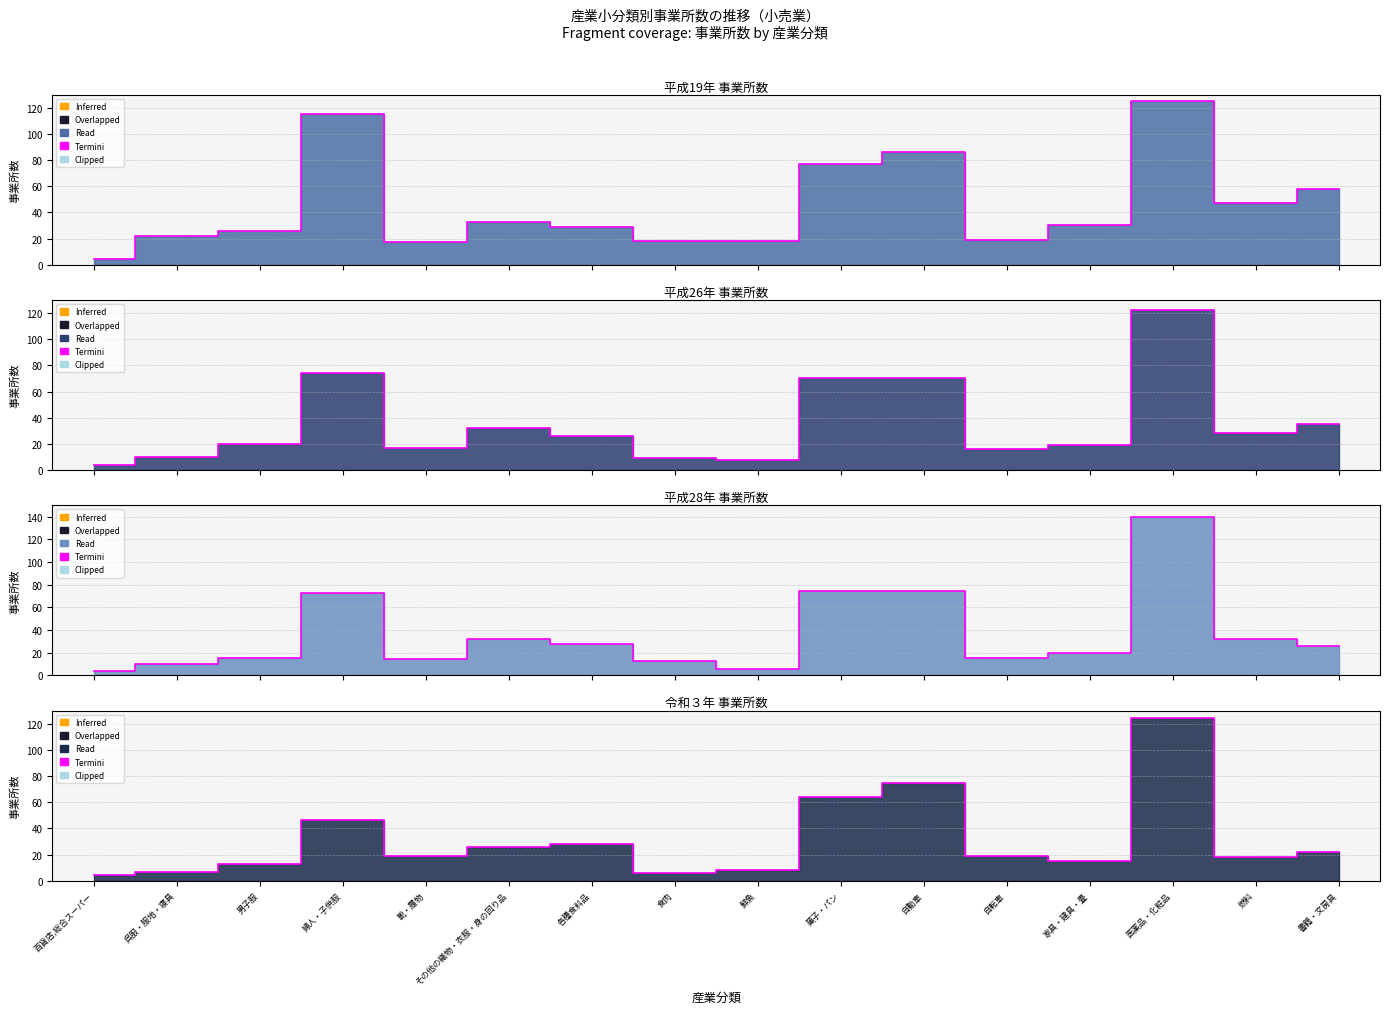

What position from the left is 各種食料品?

7